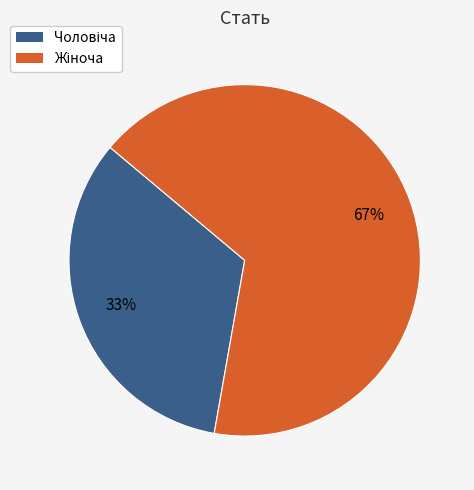

To the nearest percent, what is the average slice percentage?

50%